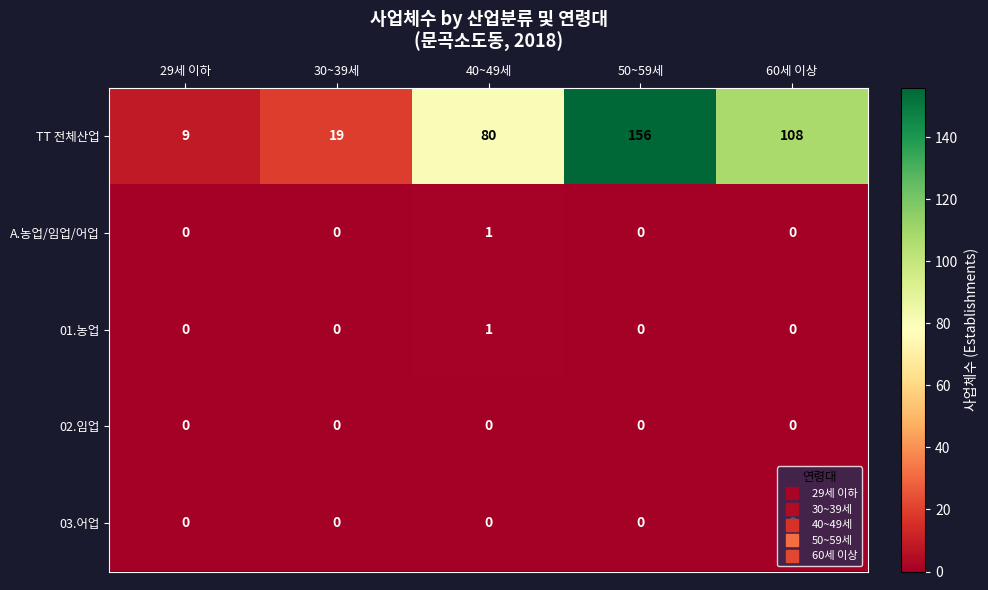

At how many categories does at least one series exceed 13?

4